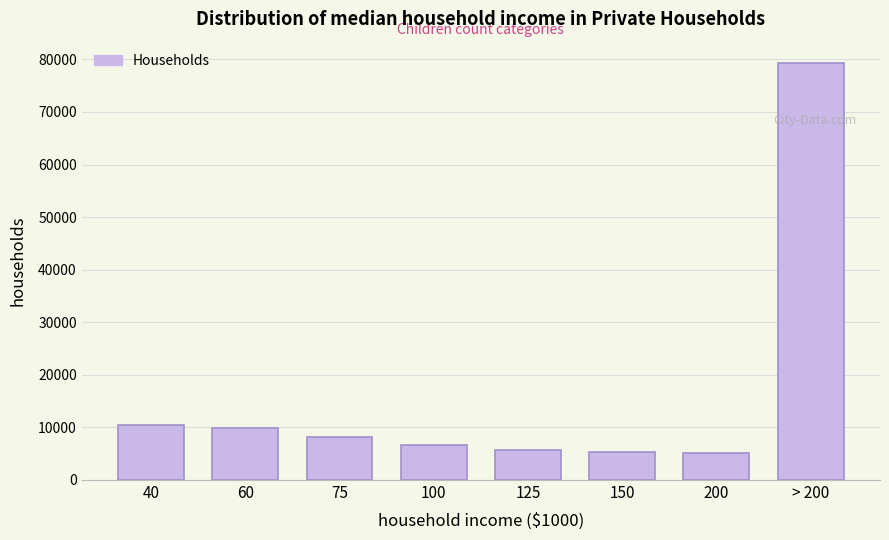

What is the value of the 7th bar from the left?

5174